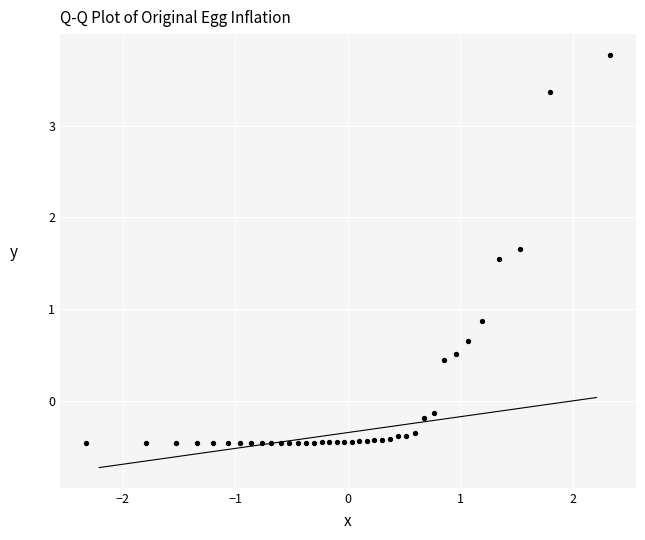

What Y value in the scatter plot is closest to 1?

0.9